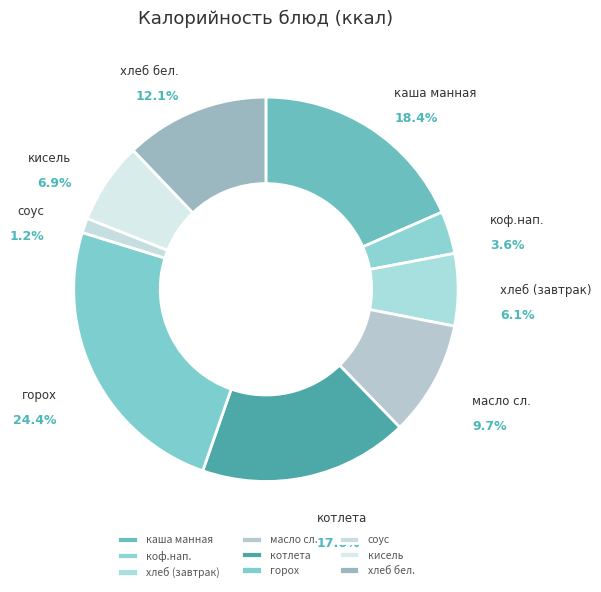

What is the ratio of the value at кисель to the value at коф.нап.?

1.9